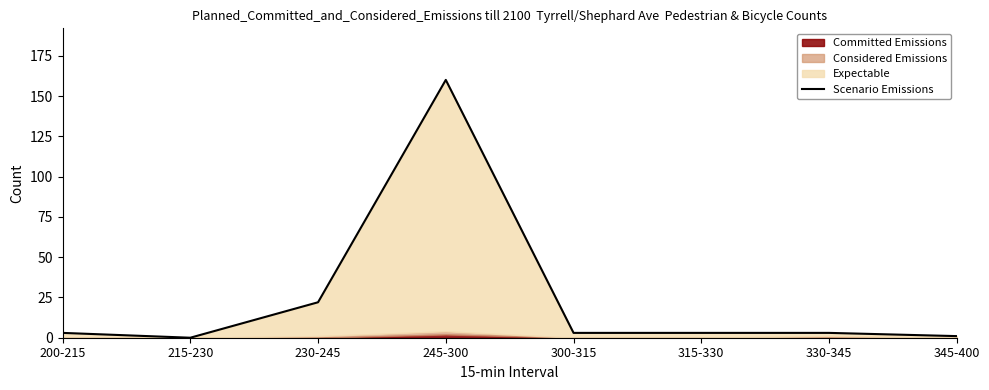

How many values are below 3?

2